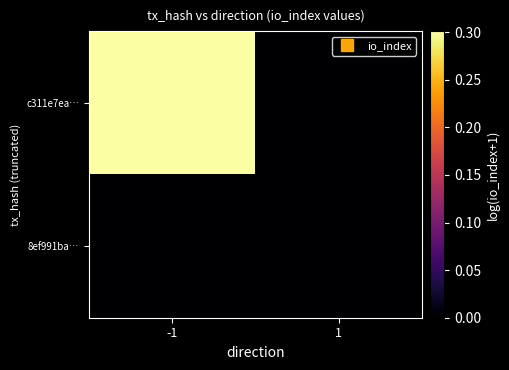

Which has a higher value, -1 or 1?

-1